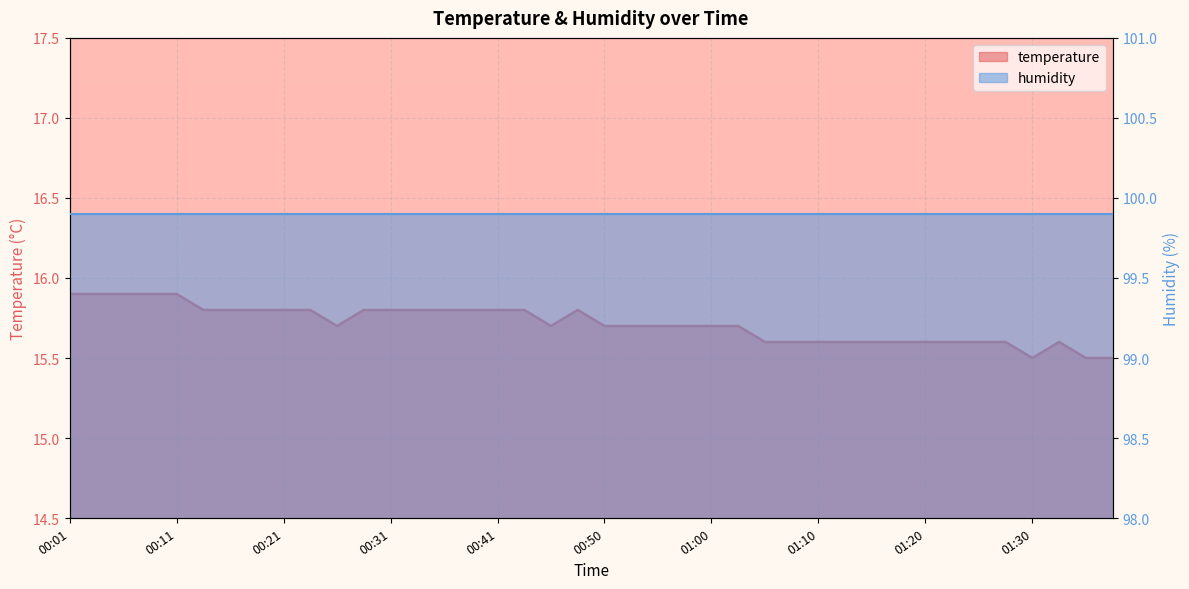

The value at 01:23 is 7.1. True or false?

False